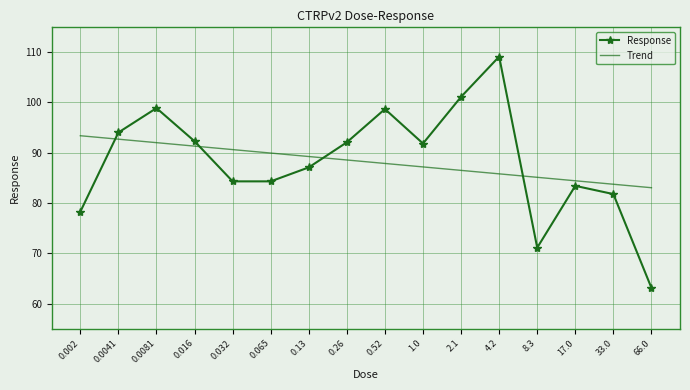

Is it true that Trend equals 44.1 at 2.1?

False